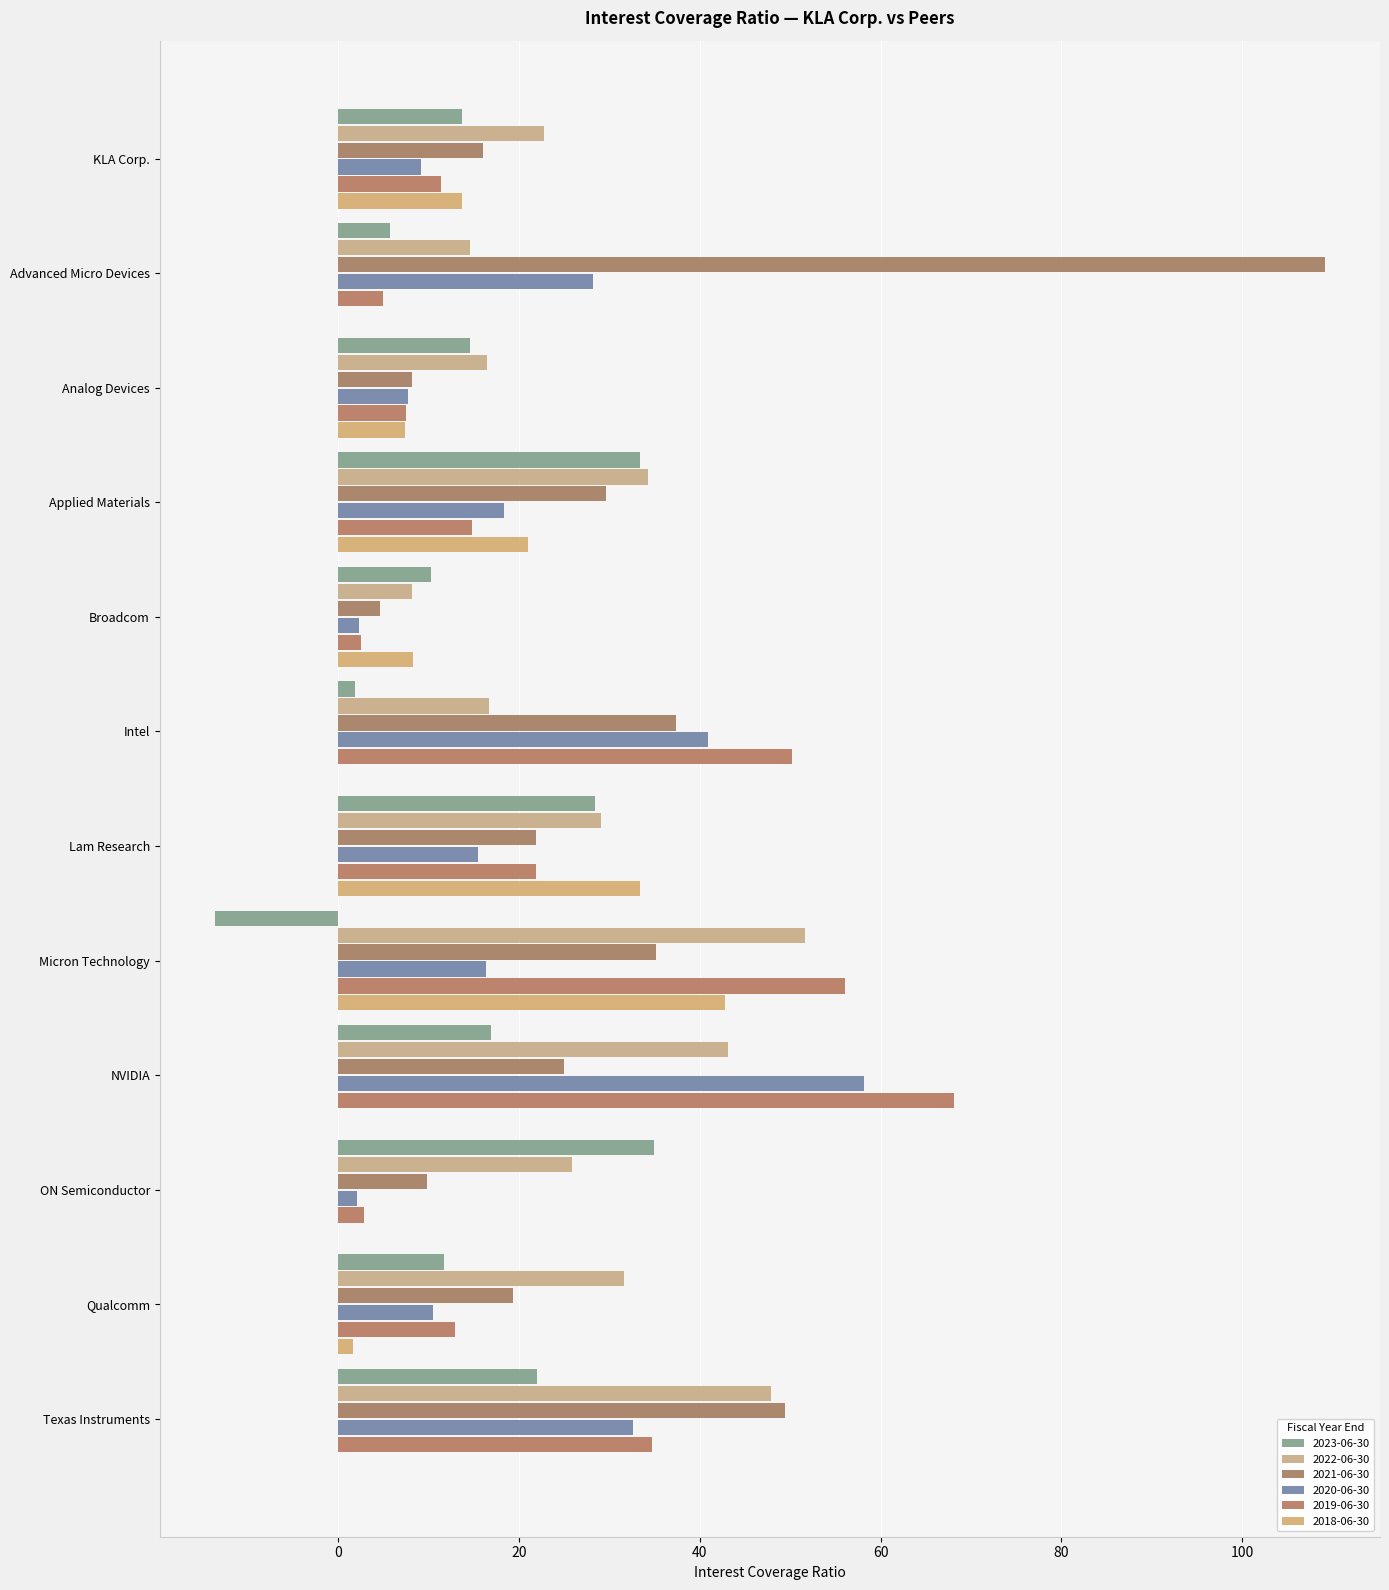

At which category does the chart reach its peak across all series?

Advanced Micro Devices